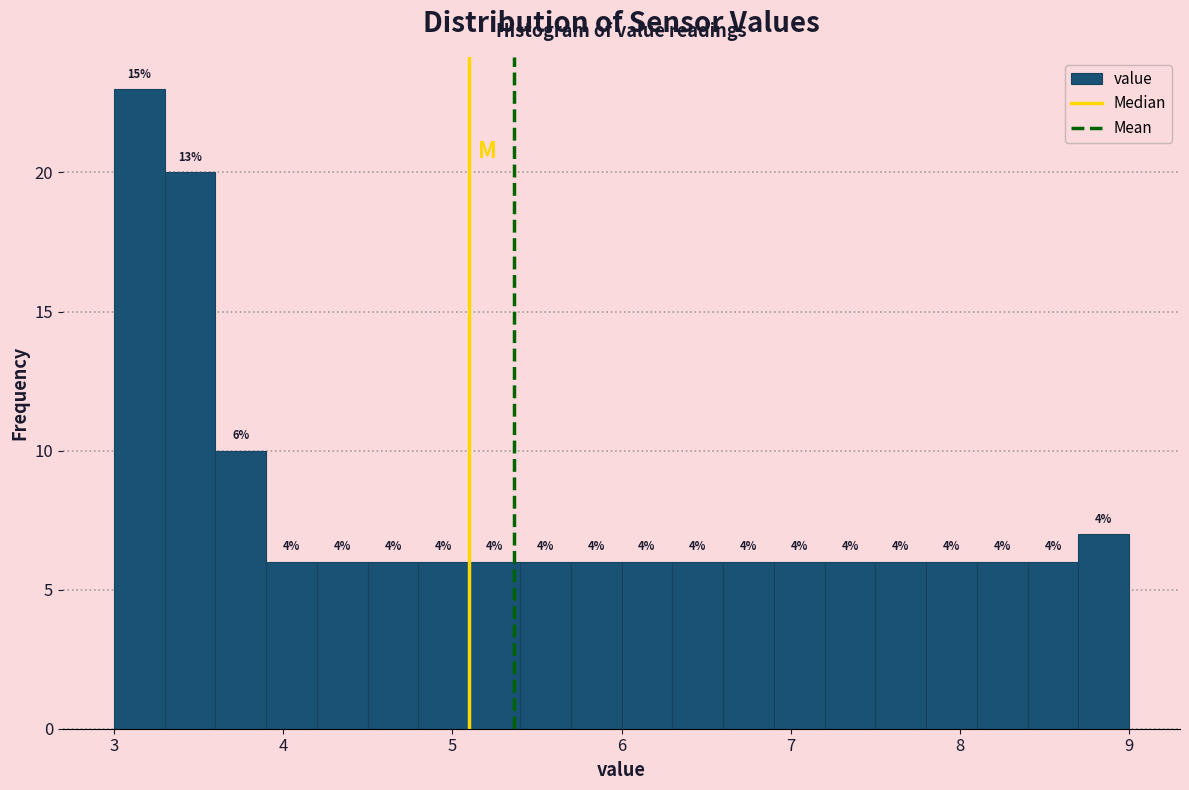

Around what value on the x-axis is the tallest bar? Give the approximate position of its centre, as read against the axis.

3.2